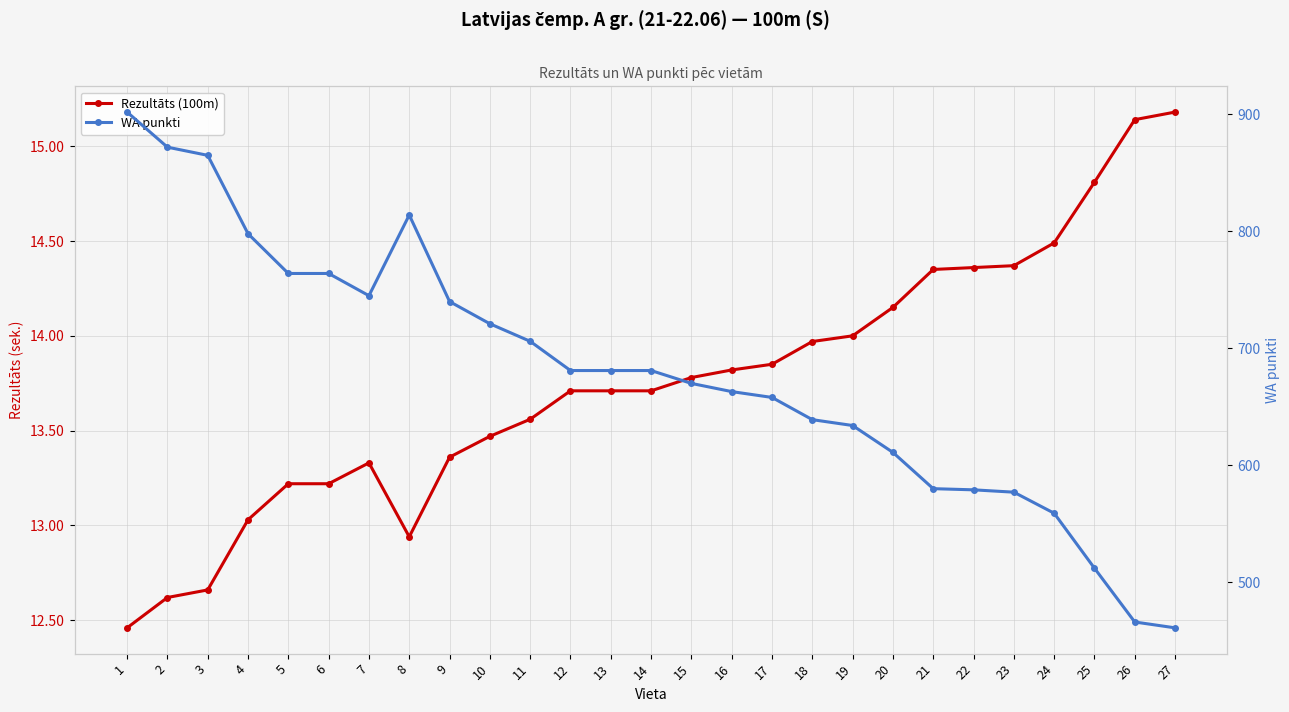

At which category does the chart reach its peak across all series?

1